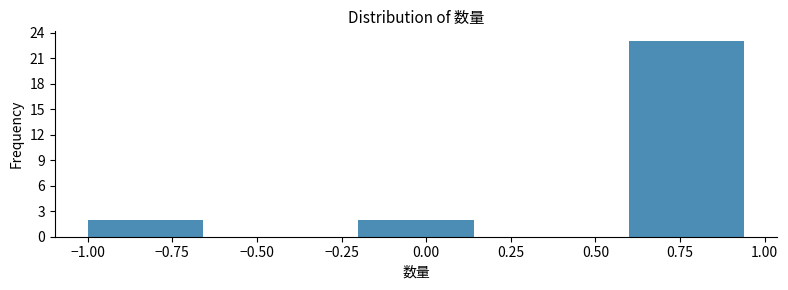

Reading left to right, transcribe this chart: for each bar, give the range it covers on the x-axis and its height. The values are not printed on the chart, so give them approximately, as read against the axis.

-1.0 to -0.6: 2
-0.6 to -0.2: 0
-0.2 to 0.2: 2
0.2 to 0.6: 0
0.6 to 1.0: 23